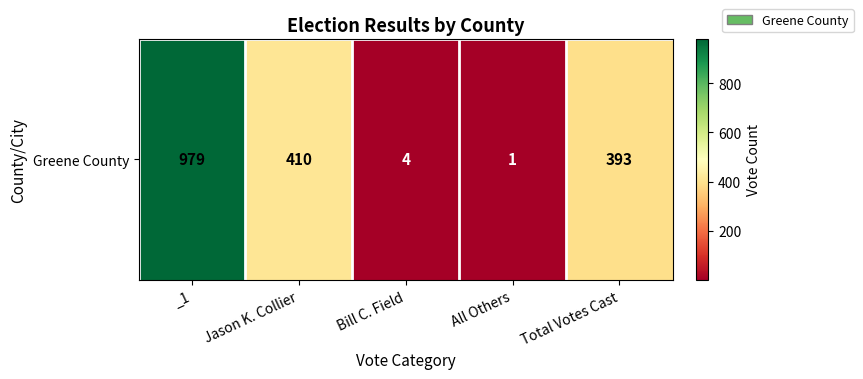

List the labels in order of value, largest first.

_1, Jason K. Collier, Total Votes Cast, Bill C. Field, All Others